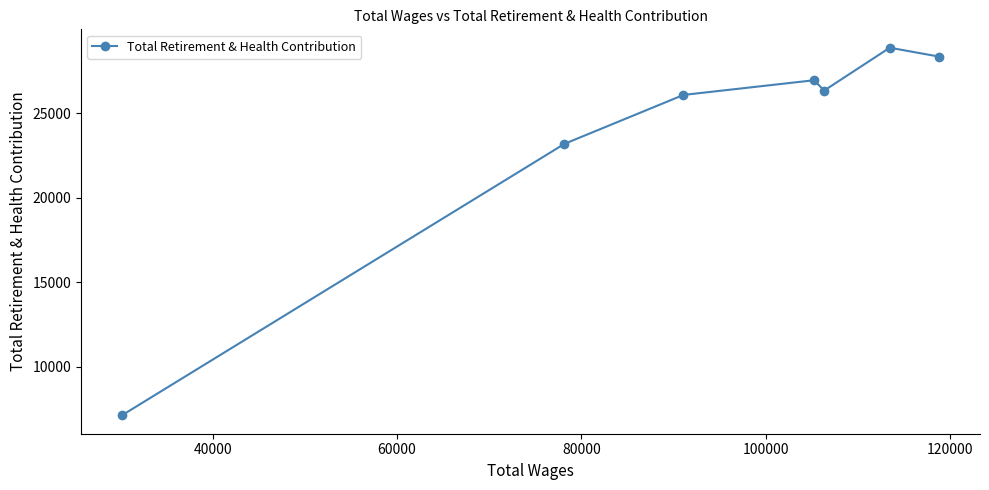

What is the sum of all values?

166970